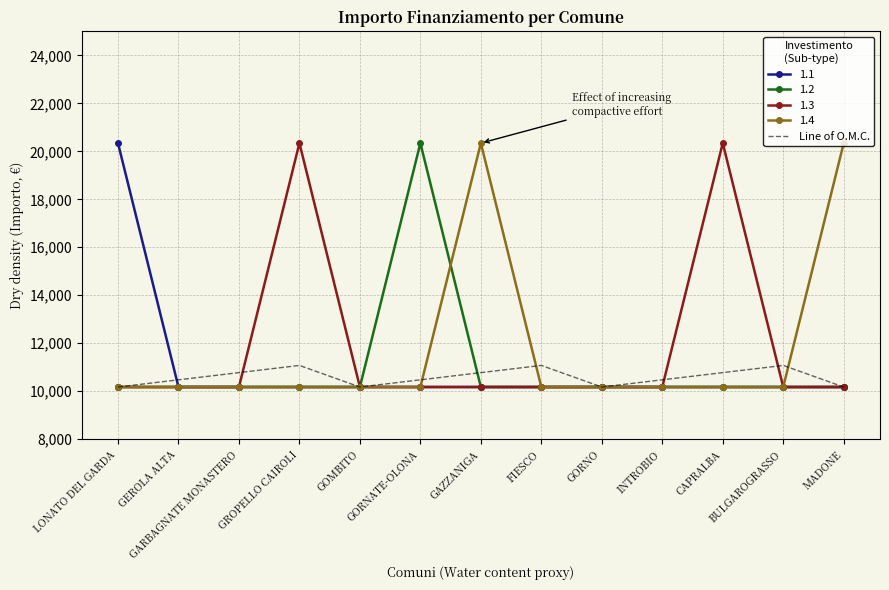

What is the maximum value for 1.4?

20344